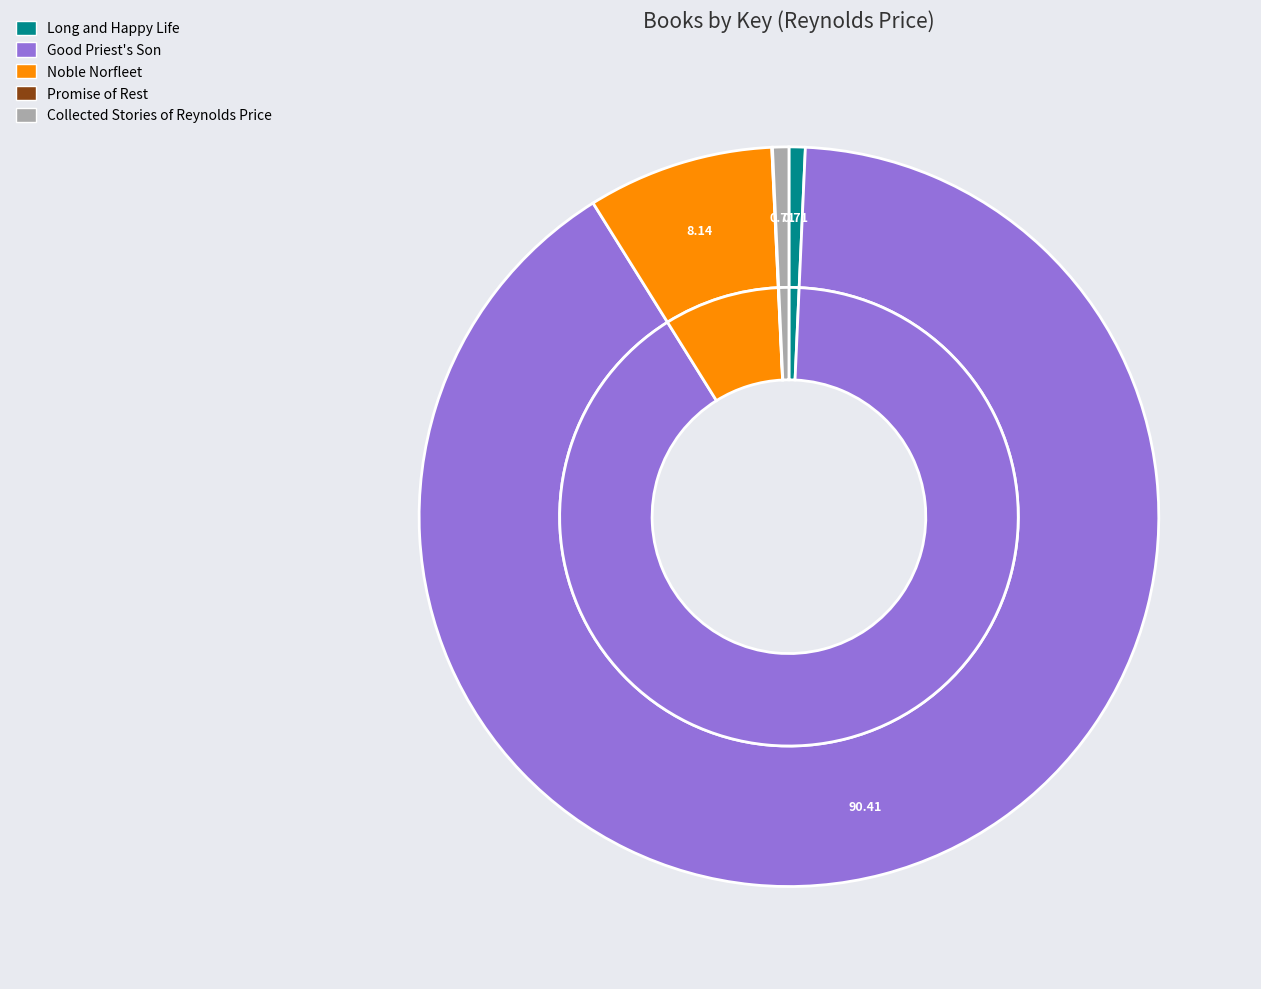

To the nearest percent, what percentage of the pie is Long and Happy Life?

1%